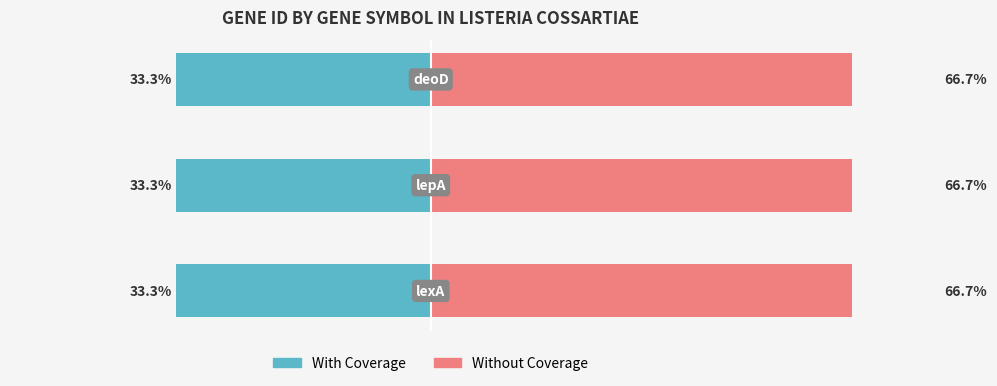

What is the average value of the Without Coverage series?

66.7